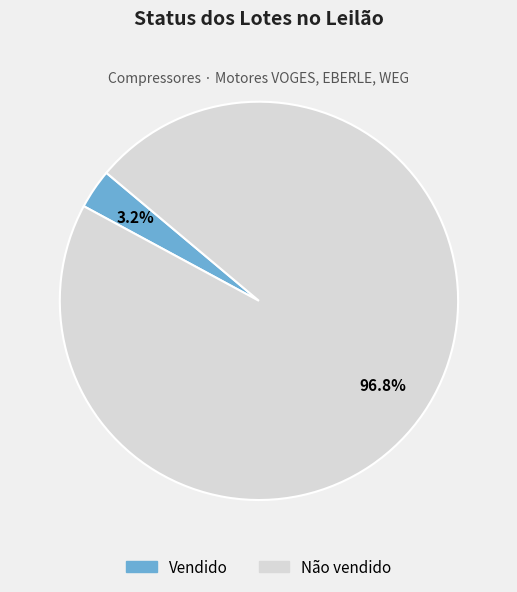

Count the number of slices in the pie.

2